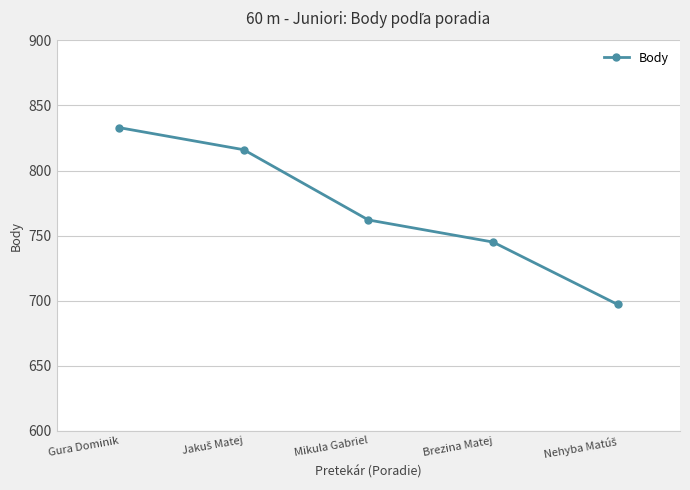

Is it true that the value at Brezina Matej is 219?

False